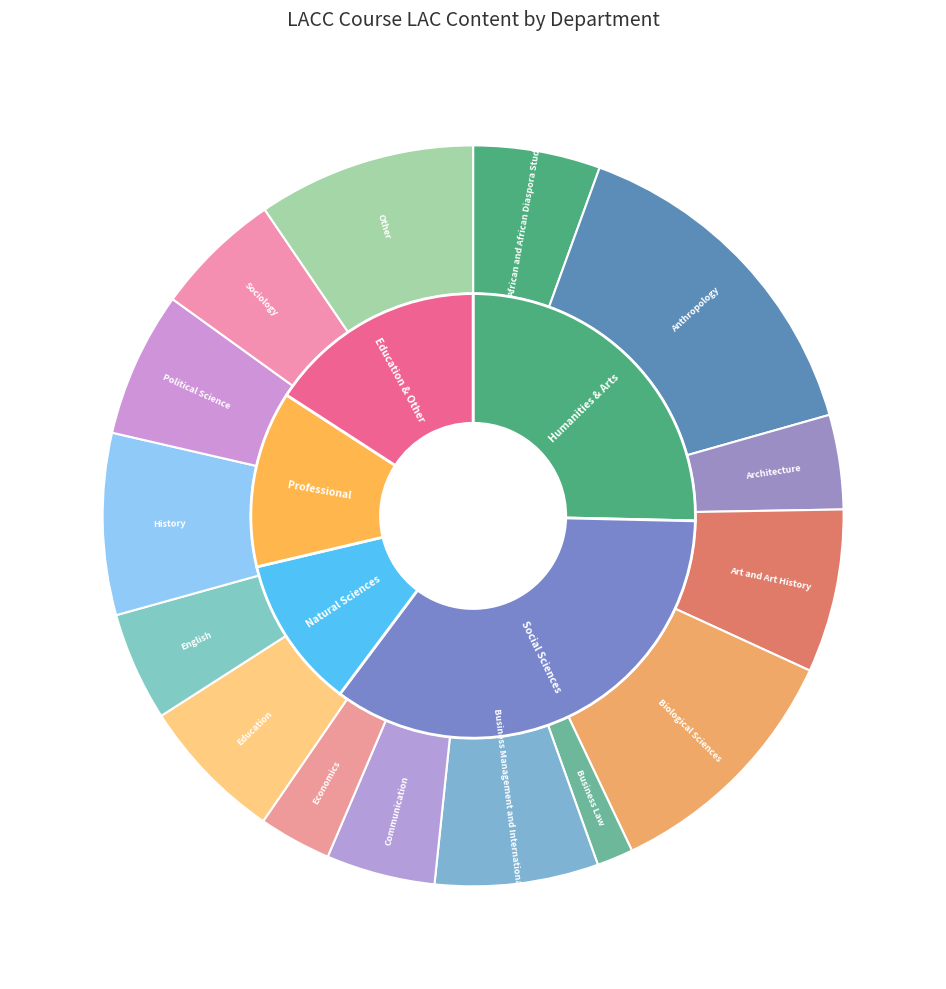

How many segments does this pie chart have?

15